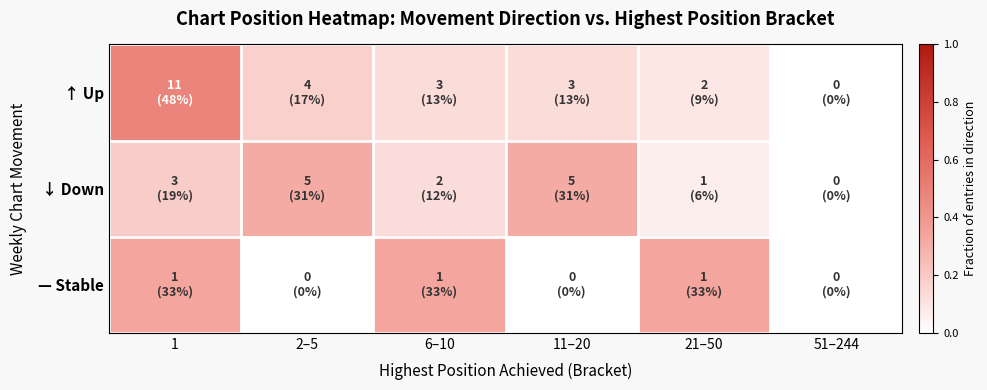

At 51–244, list the series in order from smallest to largest.

↑ Up, ↓ Down, — Stable